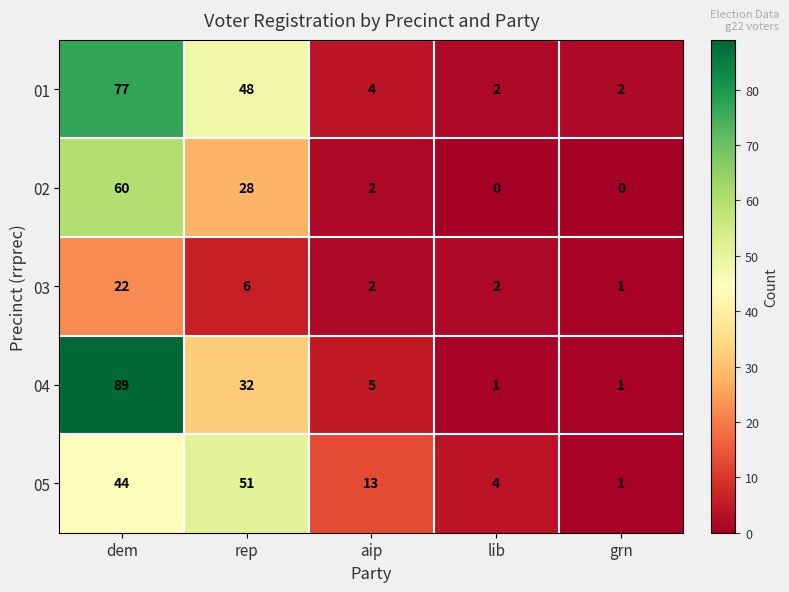

Count the number of categories in the chart.

5